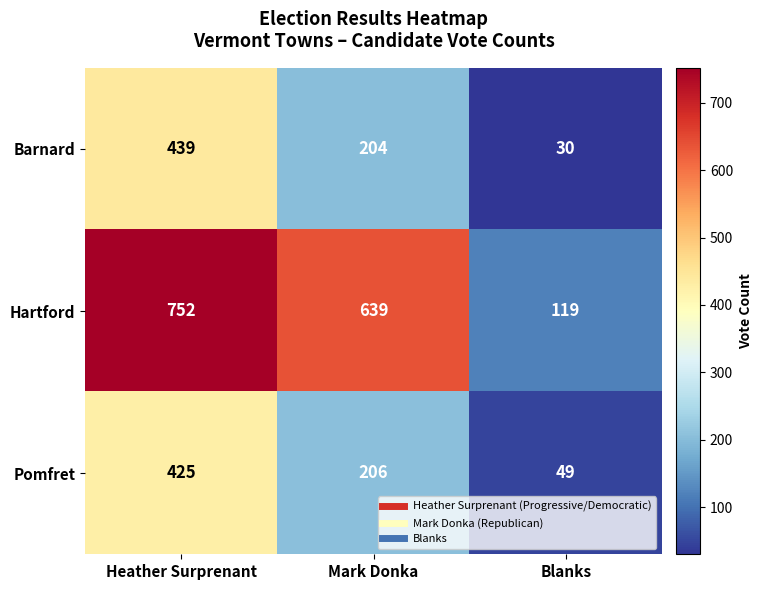

What is the difference between the maximum and minimum values in the Barnard series?

409